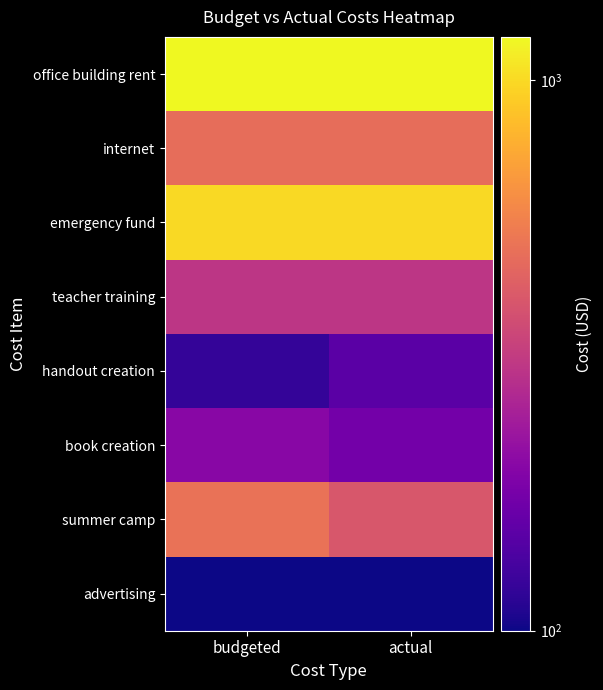

The office building rent series shows 1200 at actual. True or false?

True